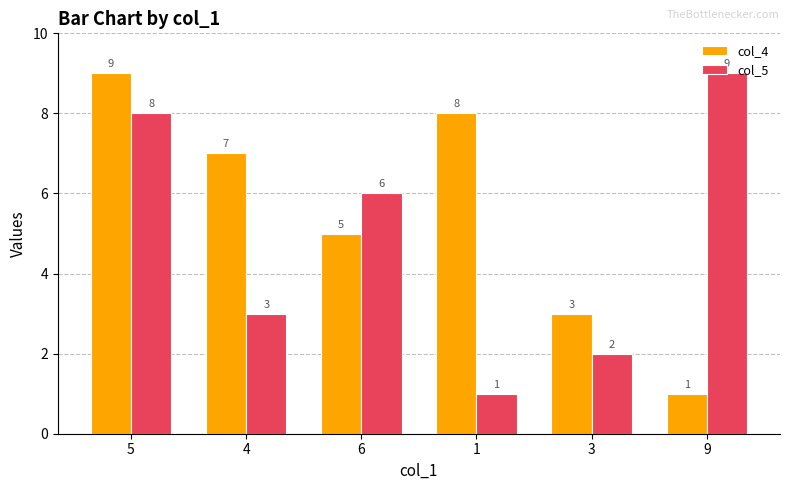

What is the lowest value of the col_5 series?

1